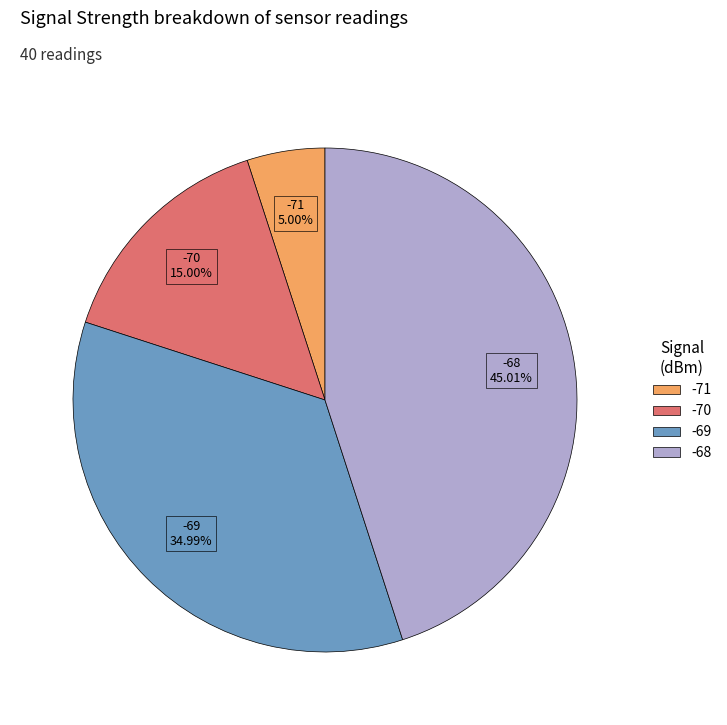

Rank the categories by value from highest to lowest.

-68, -69, -70, -71